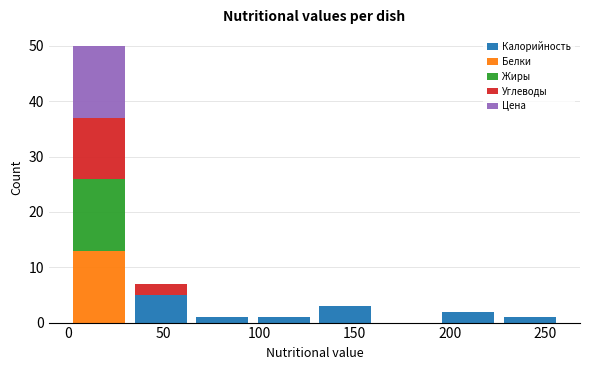

Reading left to right, list every stacked bar in this chart as the range it spans on the x-axis followed by its total height. Neither the bar edges nor the heights are printed on the chart, so give them approximately, as read against the axes.

0 to 30: 50
30 to 65: 7
65 to 95: 1
95 to 130: 1
130 to 160: 3
160 to 195: 0
195 to 225: 2
225 to 260: 1